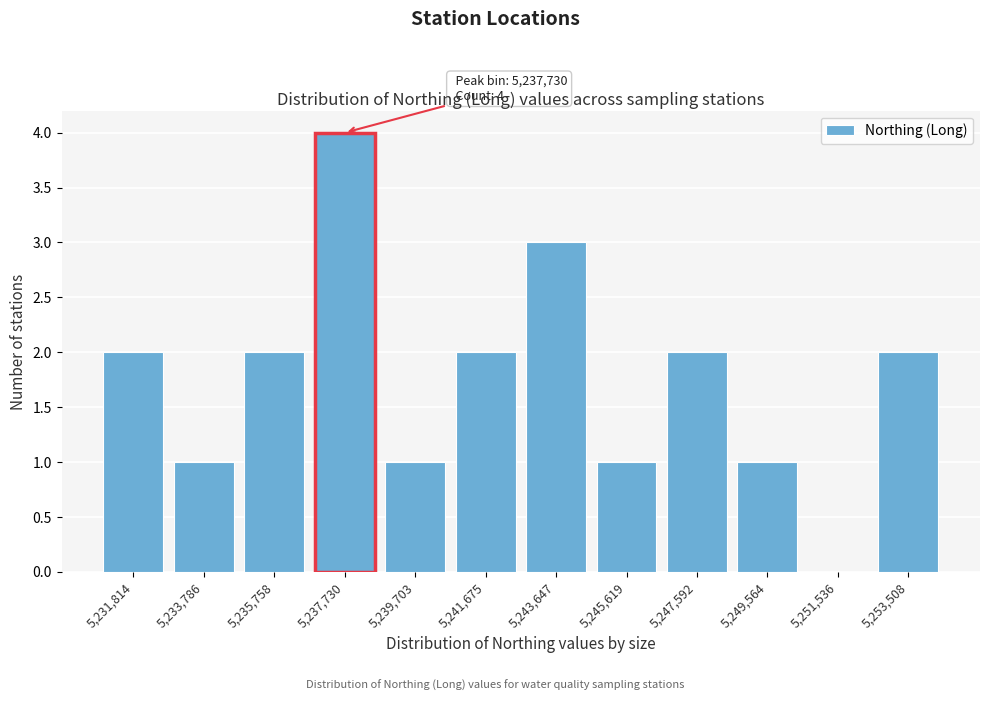

Reading left to right, list all the values displayed in this chart.

5,231,814=2	5,233,786=1	5,235,758=2	5,237,730=4	5,239,703=1	5,241,675=2	5,243,647=3	5,245,619=1	5,247,592=2	5,249,564=1	5,251,536=0	5,253,508=2